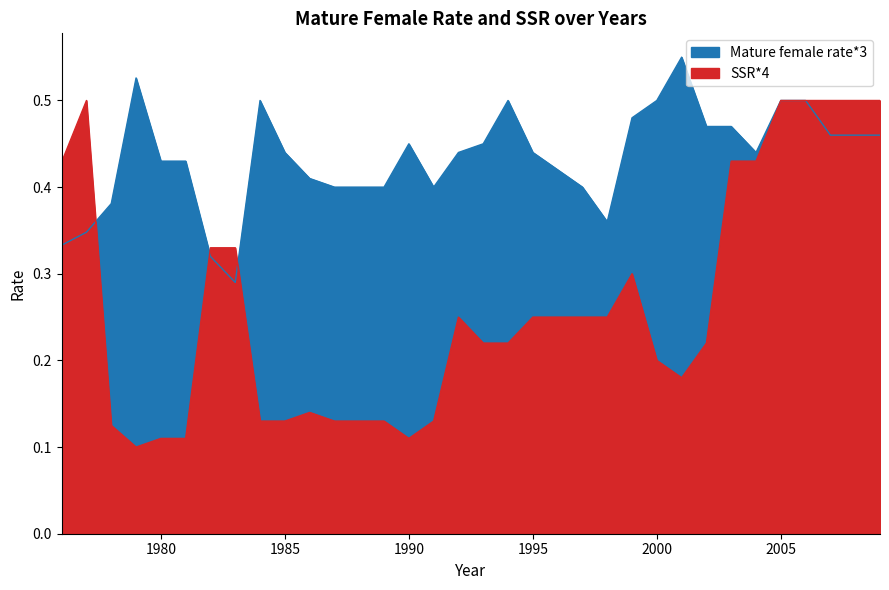

What is the maximum value for SSR*4?

0.5